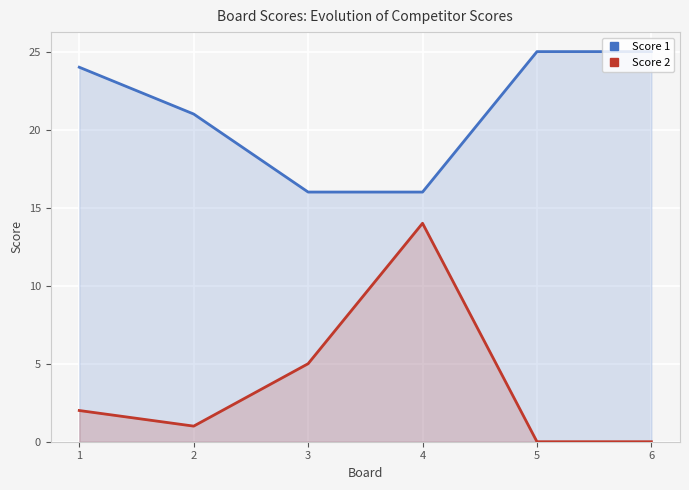

At which label does Score 1 first exceed 24?

5